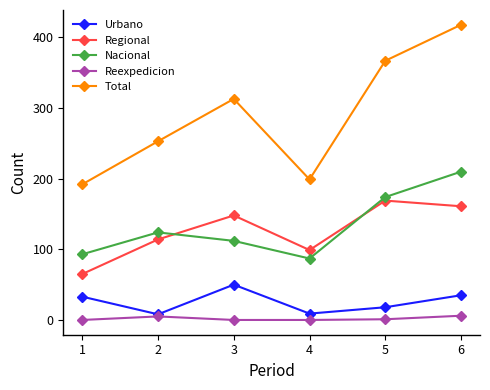

The value of Regional at 6 is 161. True or false?

True